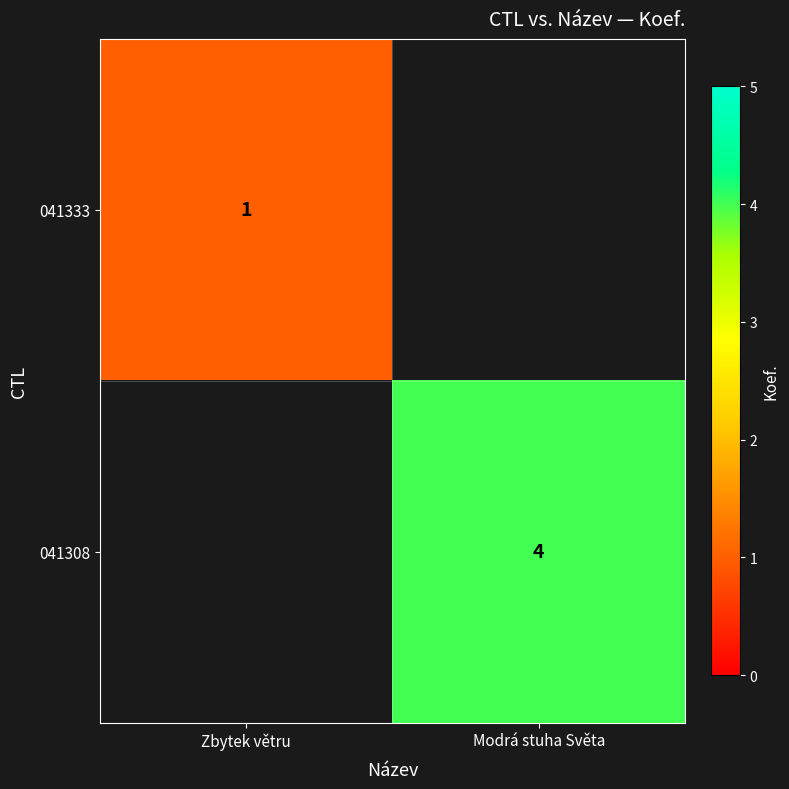

True or false: 041308 has a value of 4 at Modrá stuha Světa.

True